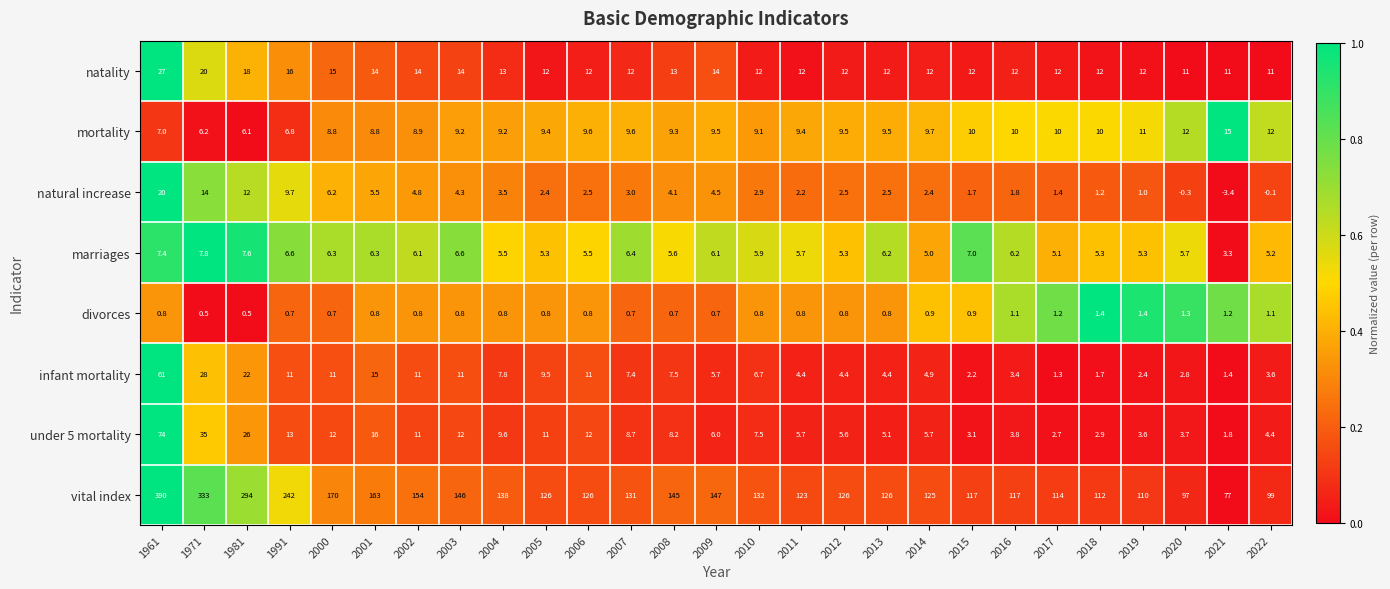

What is the spread (max minus min) of values at 2004?

137.2